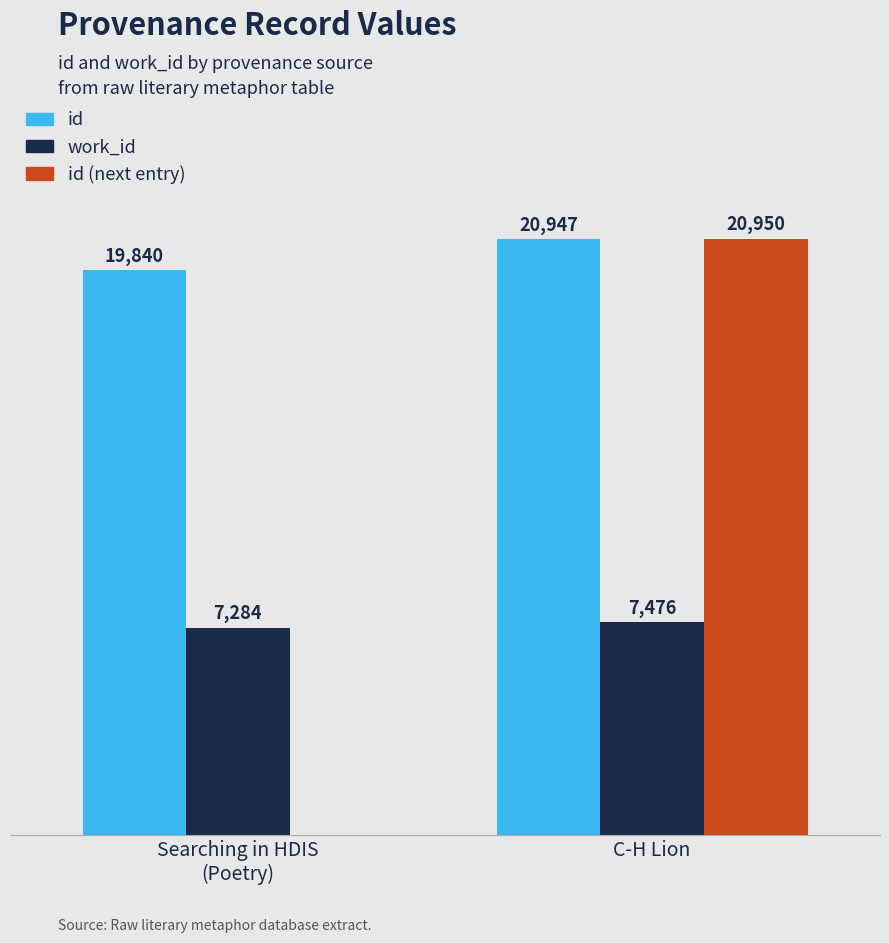

Does the chart contain stacked bars?

No